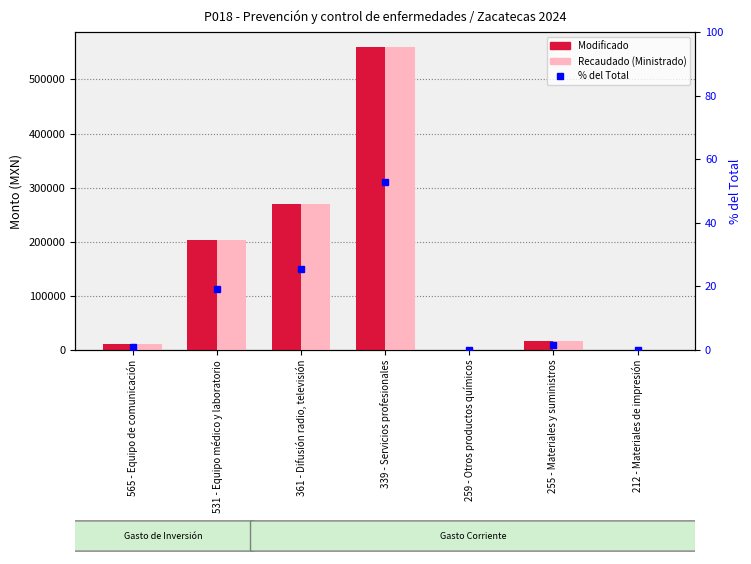

At which label is Modificado closest to 280064?

361 - Difusión radio, televisión